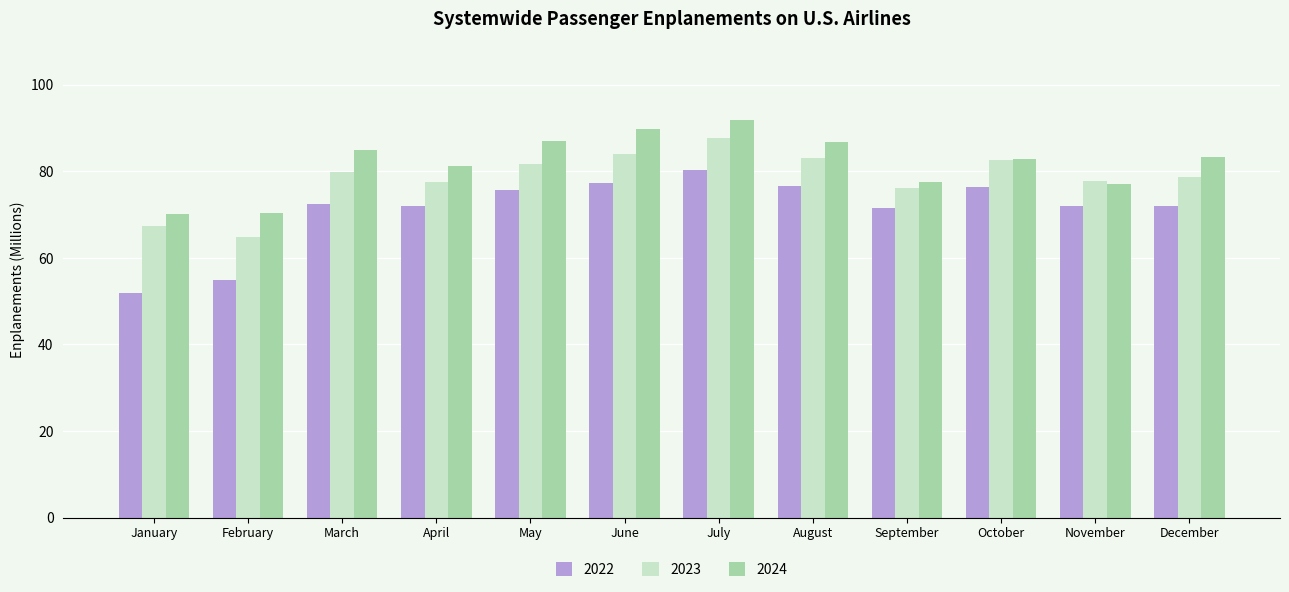

True or false: 2024 has a value of 84.8 at March.

True